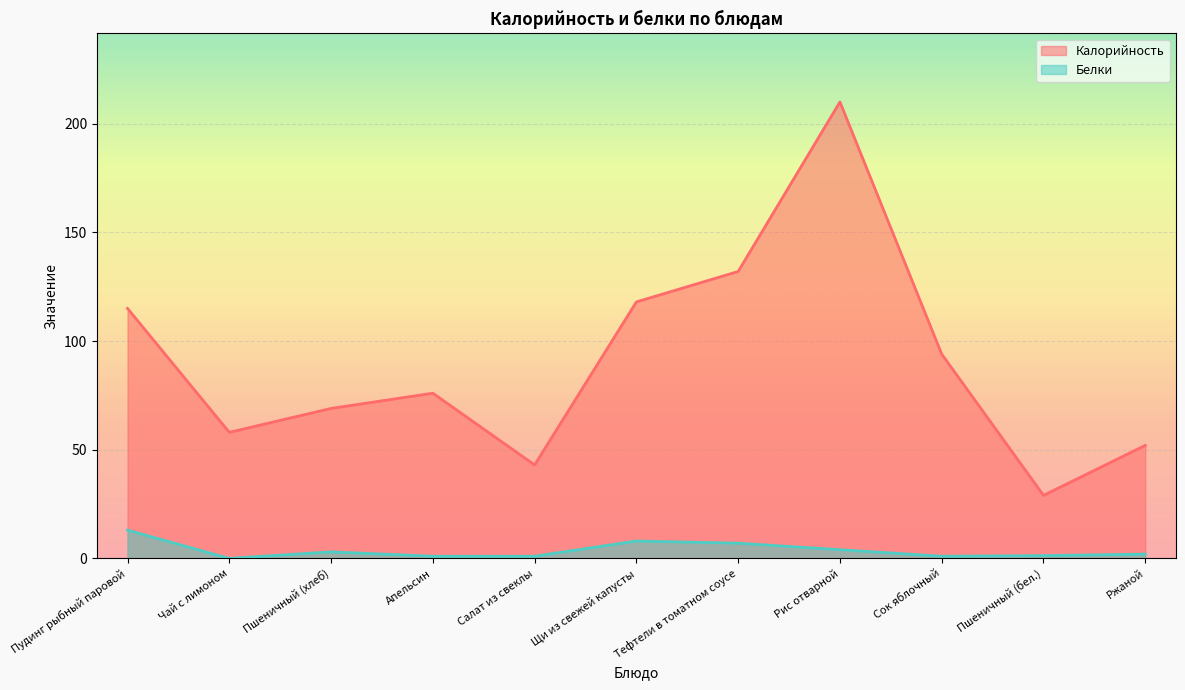

How many series are shown in this chart?

2